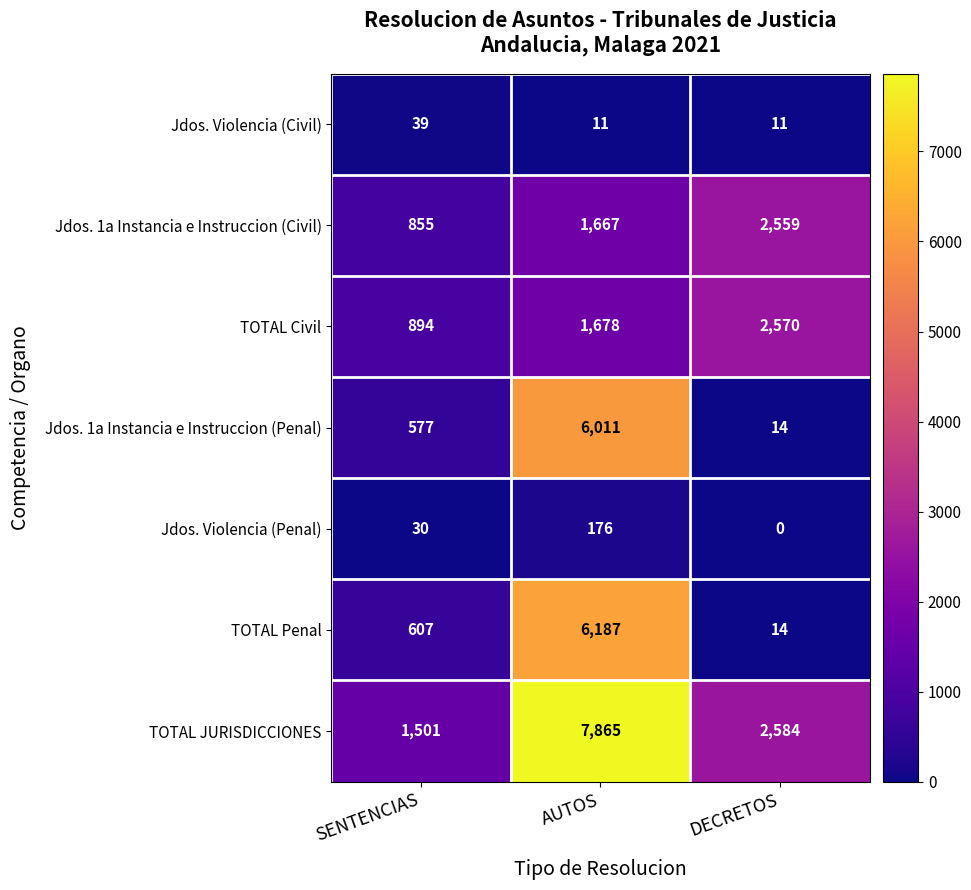

Is it true that TOTAL JURISDICCIONES equals 2584 at DECRETOS?

True